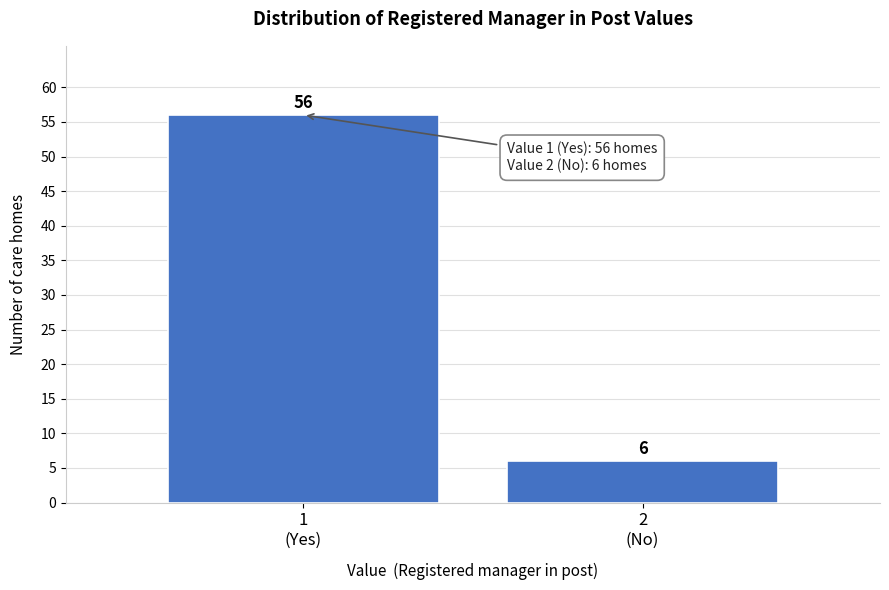

Reading left to right, list all the values displayed in this chart.

56	6